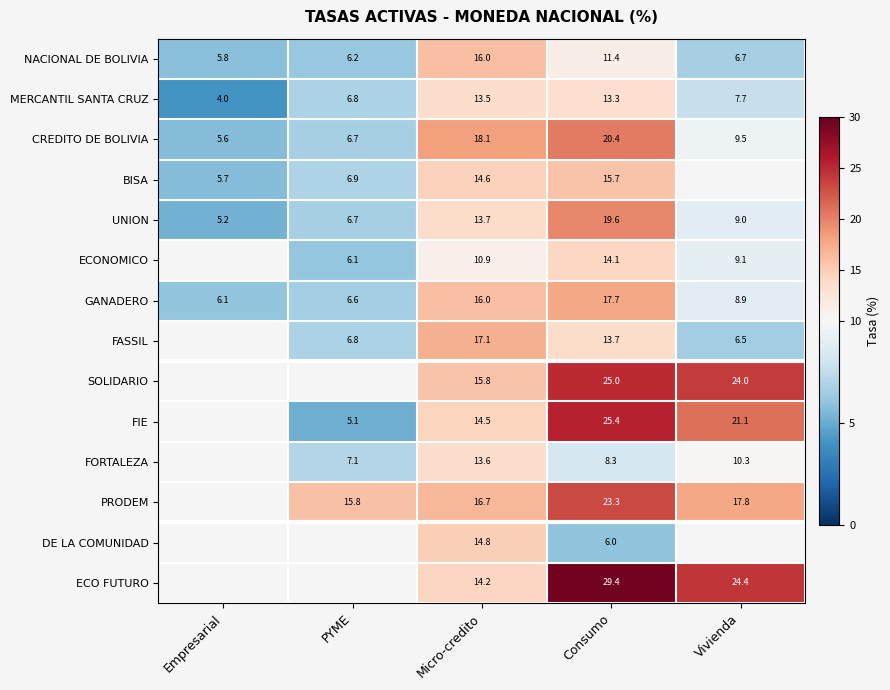

Which label corresponds to the smallest value in the chart?

Empresarial